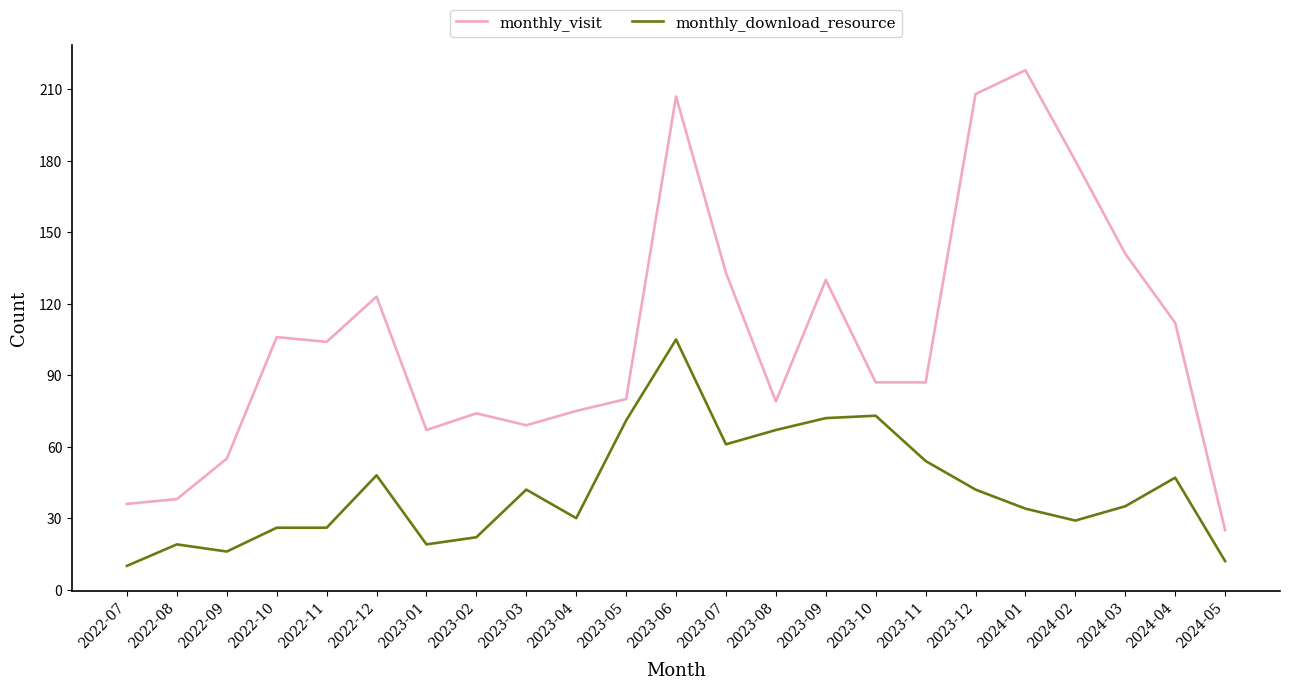

Reading left to right, extract all data points from this chart.

monthly_visit: 36	38	55	106	104	123	67	74	69	75	80	207	133	79	130	87	87	208	218	180	141	112	25
monthly_download_resource: 10	19	16	26	26	48	19	22	42	30	71	105	61	67	72	73	54	42	34	29	35	47	12